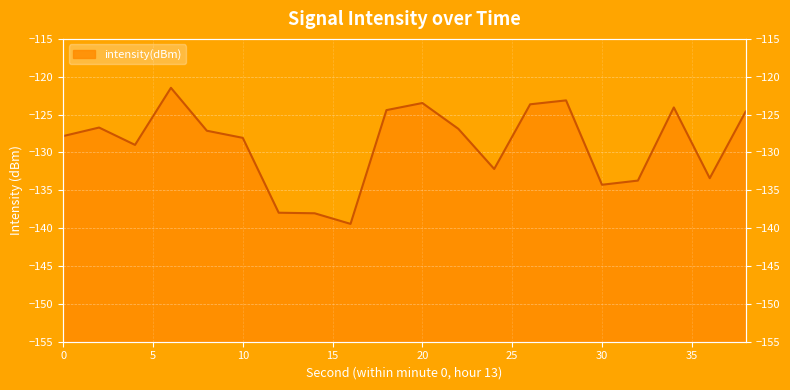

What is the smallest value displayed?

-139.4